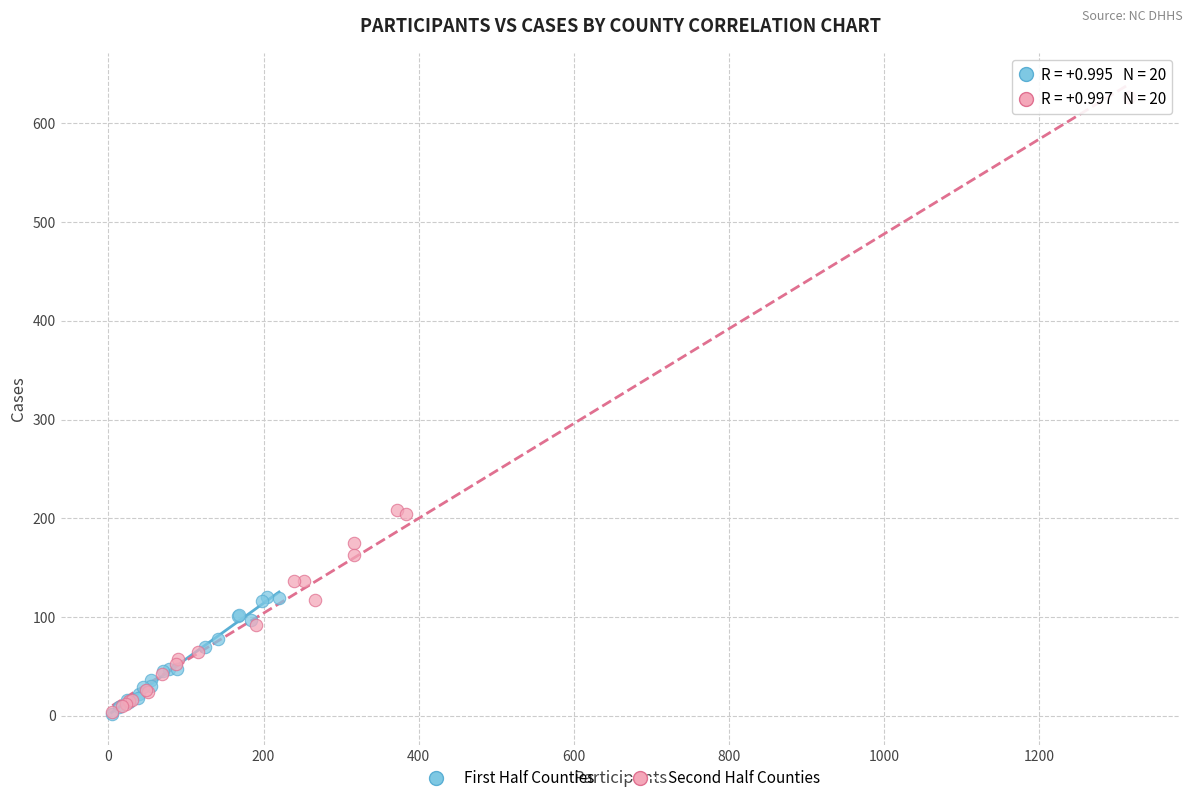

Which series has the largest Y range (max minus min)?

Second Half Counties